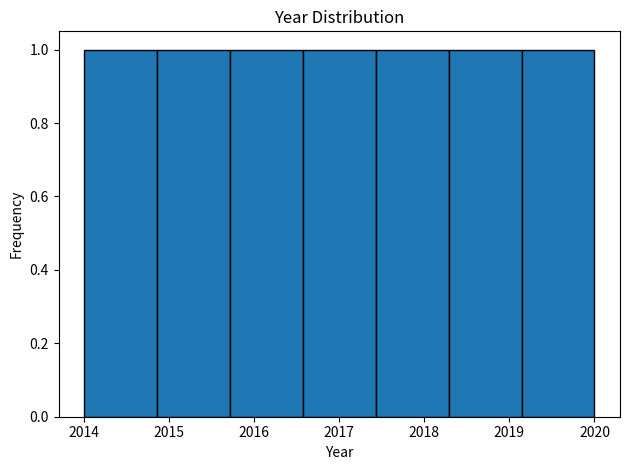

Reading left to right, list every bar in this chart as the range it spans on the x-axis followed by its height. Neither the bar edges nor the heights are printed on the chart, so give them approximately, as read against the axes.

2014.0 to 2014.9: 1
2014.9 to 2015.7: 1
2015.7 to 2016.6: 1
2016.6 to 2017.4: 1
2017.4 to 2018.3: 1
2018.3 to 2019.1: 1
2019.1 to 2020.0: 1